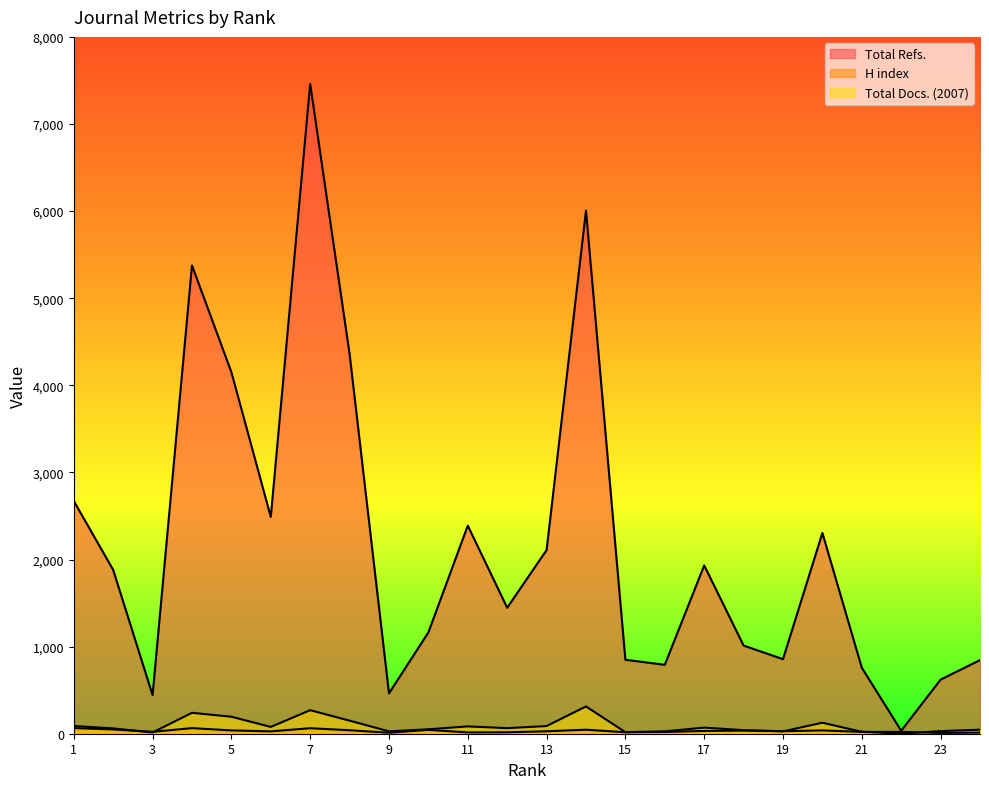

What is the average value of the H index series?

32